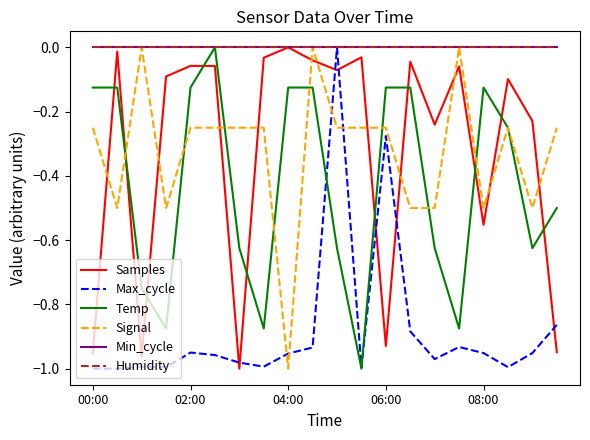

Does the chart have visible grid lines?

No